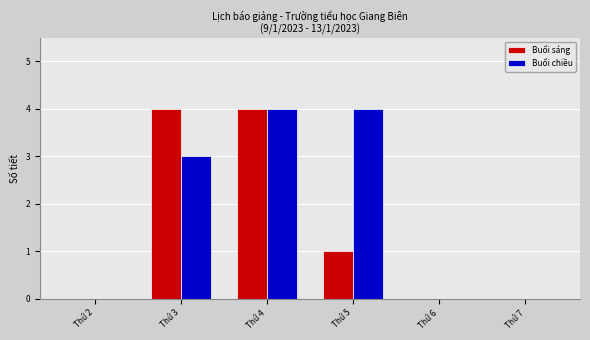

Which series changed the most between Thứ 3 and Thứ 4?

Buổi chiều